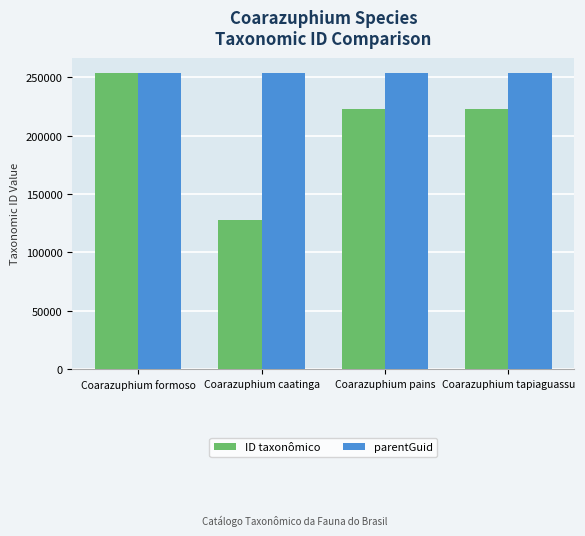

What is the difference between the ID taxonômico values at Coarazuphium formoso and Coarazuphium tapiaguassu?

31428